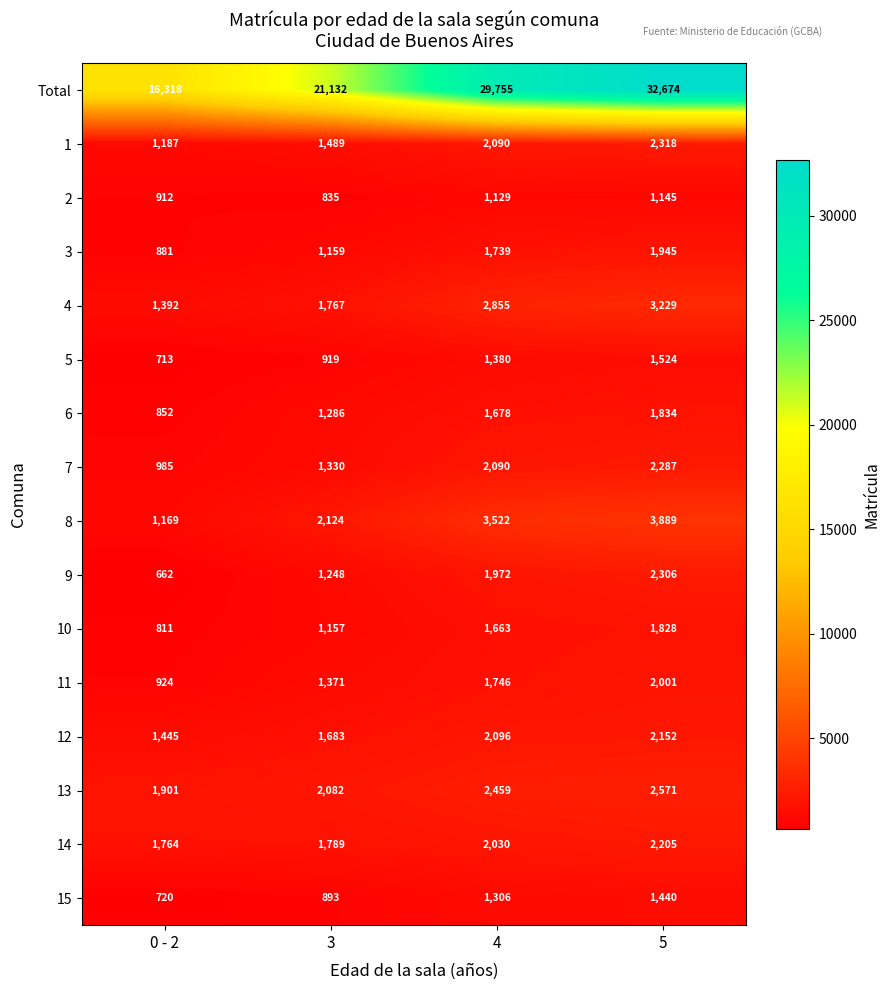

Where is 4 nearest to the value 2310?

3